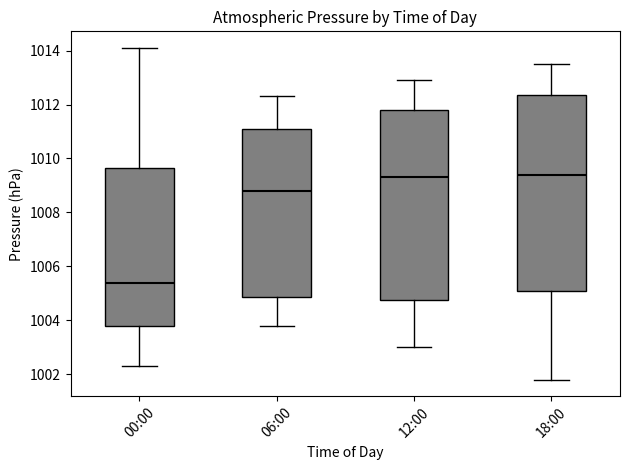

Which box's median line is the lowest?

00:00